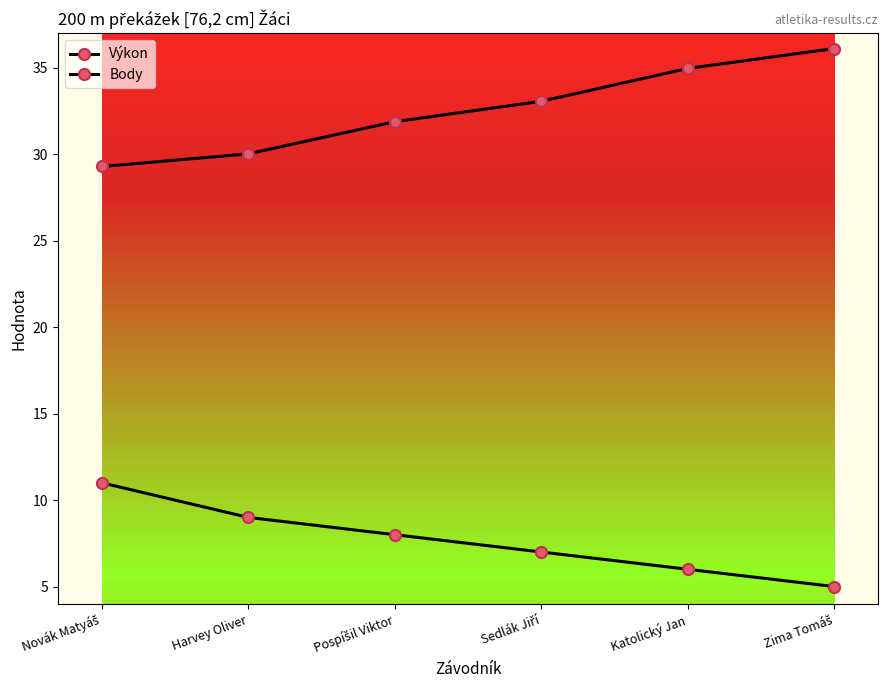

What is the maximum value for Výkon?

36.1